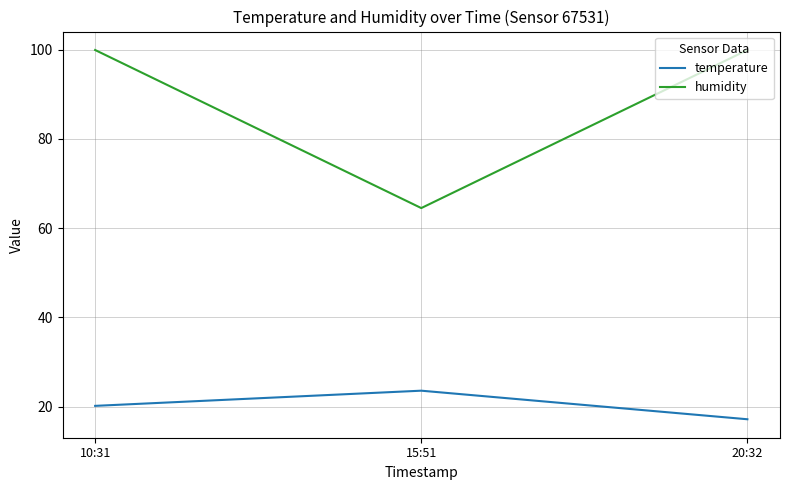

Which category has the lowest value in the temperature series?

20:32